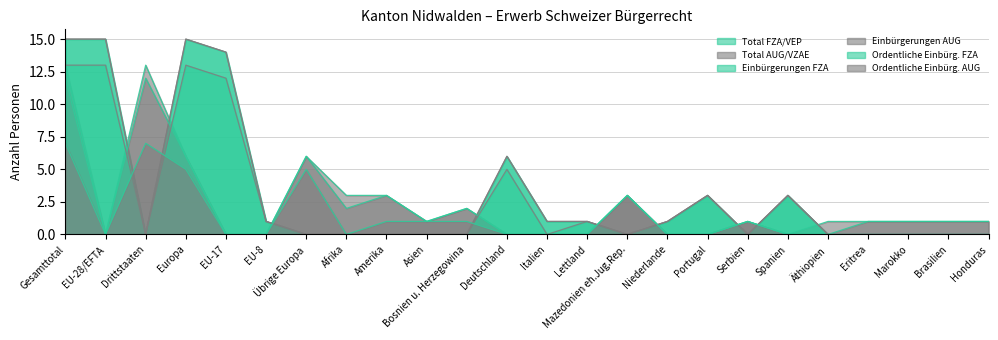

Is it true that Einbürgerungen FZA equals 15 at Europa?

True